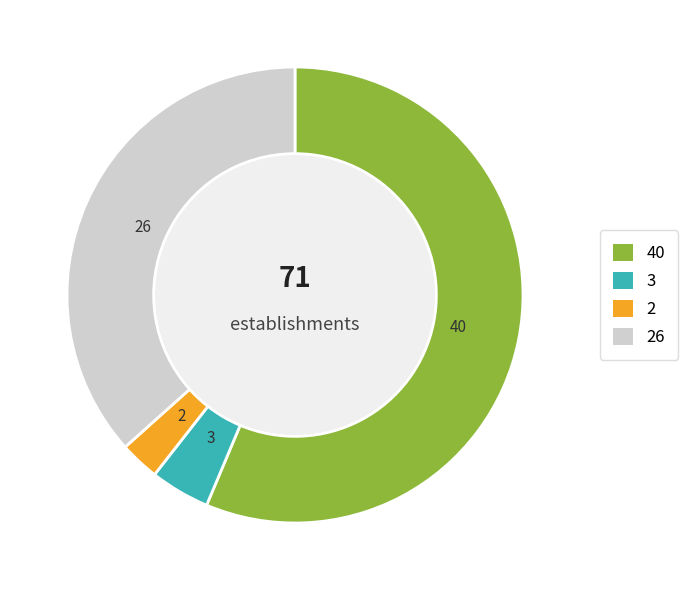

Does any single category account for the majority?

Yes